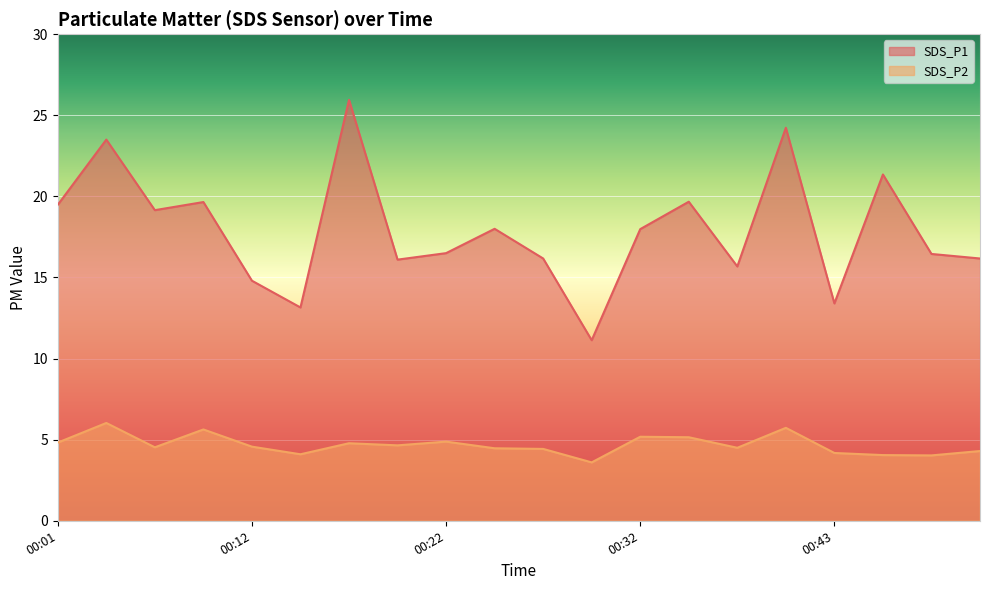

Rank the series by their average value, from highest to lowest.

SDS_P1, SDS_P2